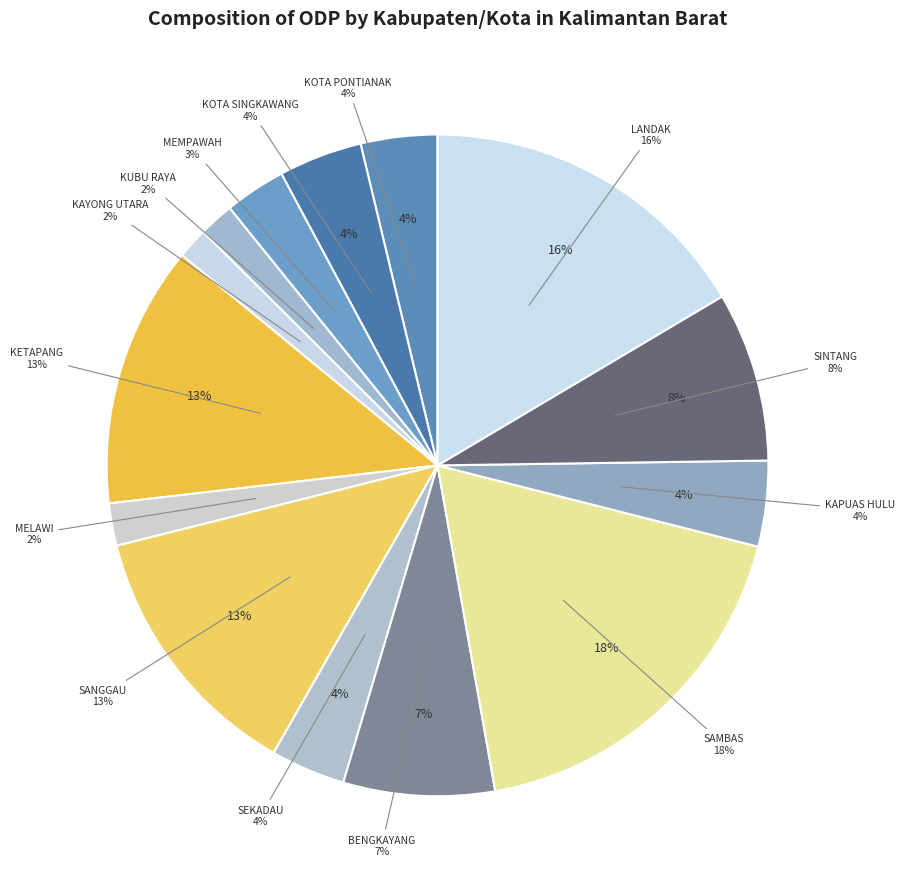

Is it true that KAPUAS HULU is 4% of the pie?

True